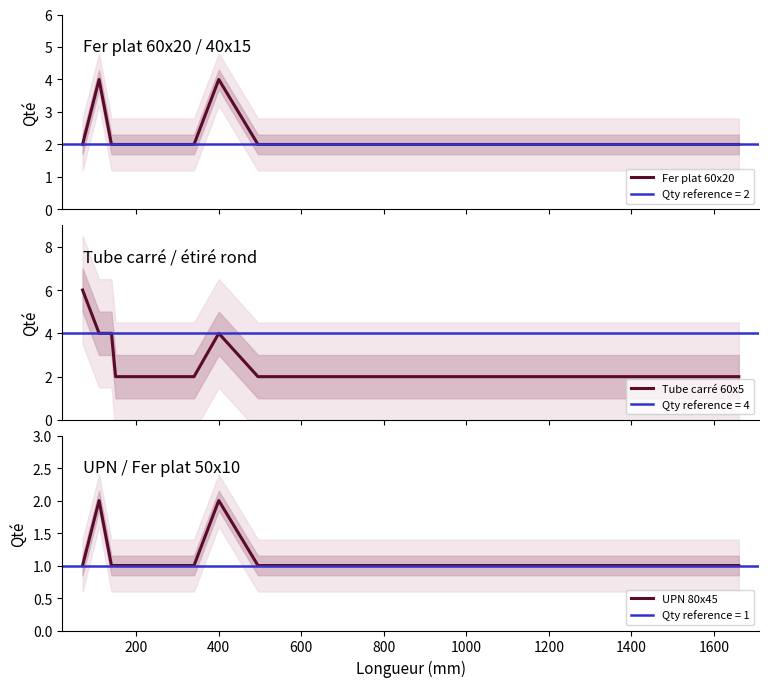

True or false: UPN 80x45 has a value of 2 at 400.

True